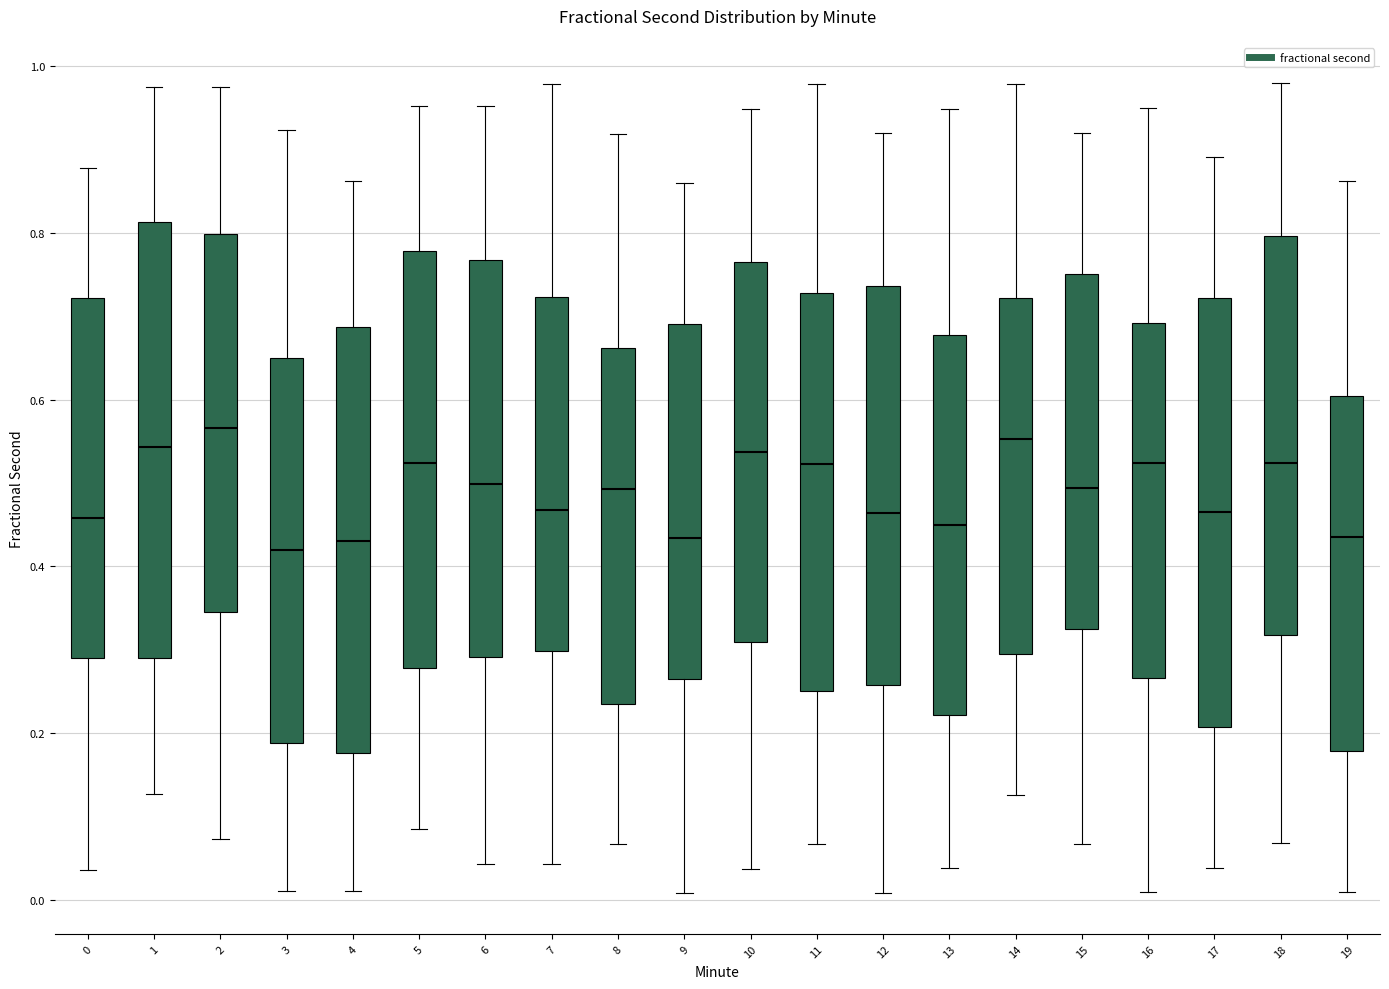

Reading left to right, read every box against the y-axis: the position of its median line, the range the box covers, and the ends of its whiskers. The values are not printed on the chart, so give them approximately, as read against the axis.

0: median 0.46, box 0.30 to 0.72, whiskers 0.04 to 0.88
1: median 0.54, box 0.30 to 0.82, whiskers 0.12 to 0.98
2: median 0.56, box 0.34 to 0.80, whiskers 0.08 to 0.98
3: median 0.42, box 0.18 to 0.64, whiskers 0.00 to 0.92
4: median 0.44, box 0.18 to 0.68, whiskers 0.00 to 0.86
5: median 0.52, box 0.28 to 0.78, whiskers 0.08 to 0.96
6: median 0.50, box 0.30 to 0.76, whiskers 0.04 to 0.96
7: median 0.46, box 0.30 to 0.72, whiskers 0.04 to 0.98
8: median 0.50, box 0.24 to 0.66, whiskers 0.06 to 0.92
9: median 0.44, box 0.26 to 0.70, whiskers 0.00 to 0.86
10: median 0.54, box 0.30 to 0.76, whiskers 0.04 to 0.94
11: median 0.52, box 0.26 to 0.72, whiskers 0.06 to 0.98
12: median 0.46, box 0.26 to 0.74, whiskers 0.00 to 0.92
13: median 0.44, box 0.22 to 0.68, whiskers 0.04 to 0.94
14: median 0.56, box 0.30 to 0.72, whiskers 0.12 to 0.98
15: median 0.50, box 0.32 to 0.76, whiskers 0.06 to 0.92
16: median 0.52, box 0.26 to 0.70, whiskers 0.00 to 0.94
17: median 0.46, box 0.20 to 0.72, whiskers 0.04 to 0.90
18: median 0.52, box 0.32 to 0.80, whiskers 0.06 to 0.98
19: median 0.44, box 0.18 to 0.60, whiskers 0.00 to 0.86